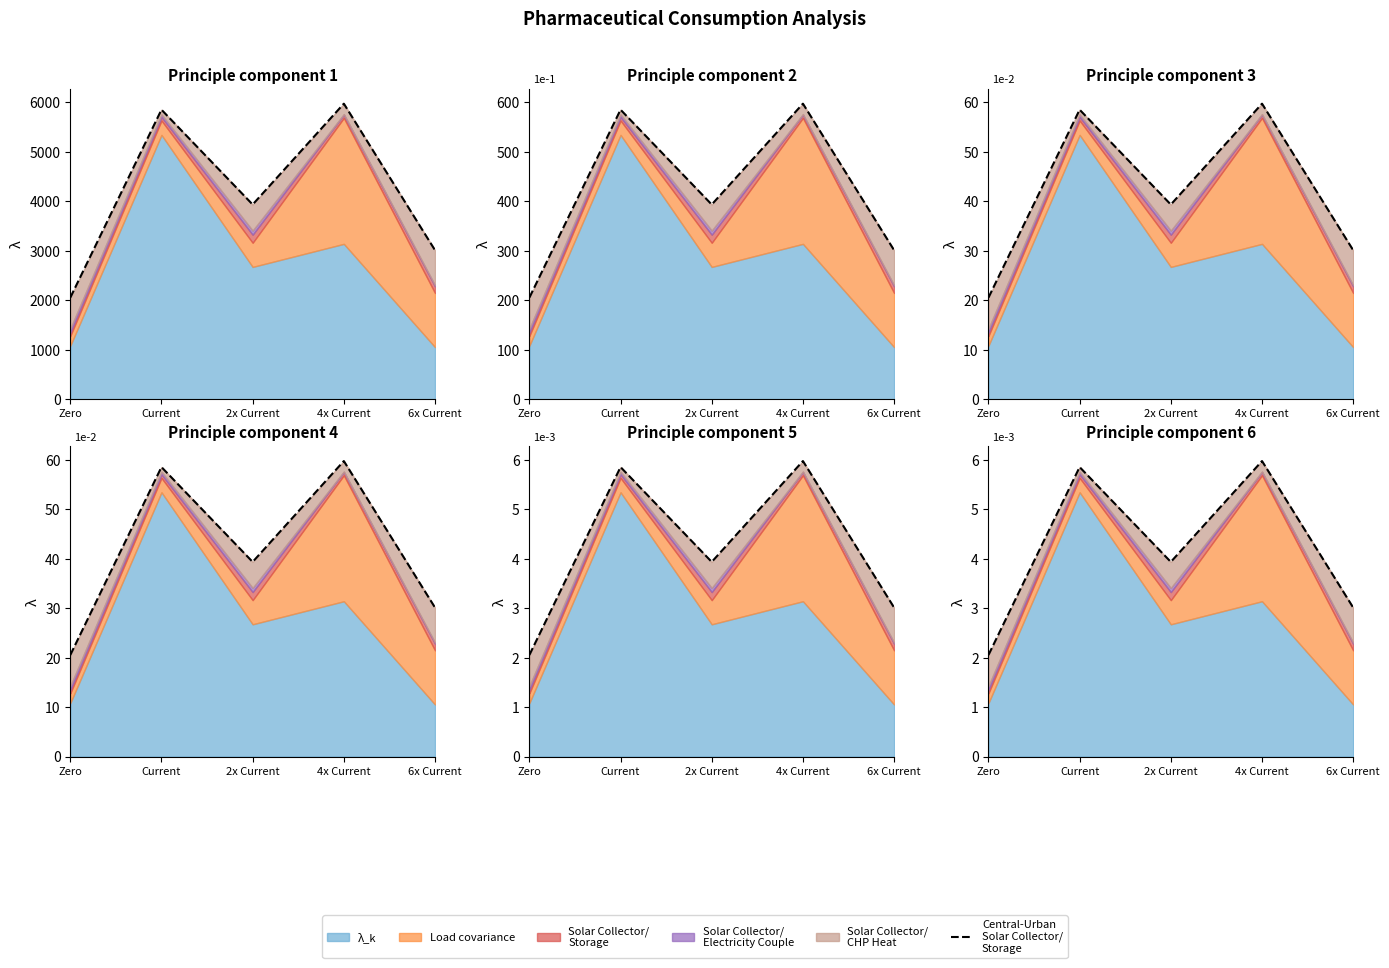

What is the change in value from 4x Current to 6x Current?

-3.0